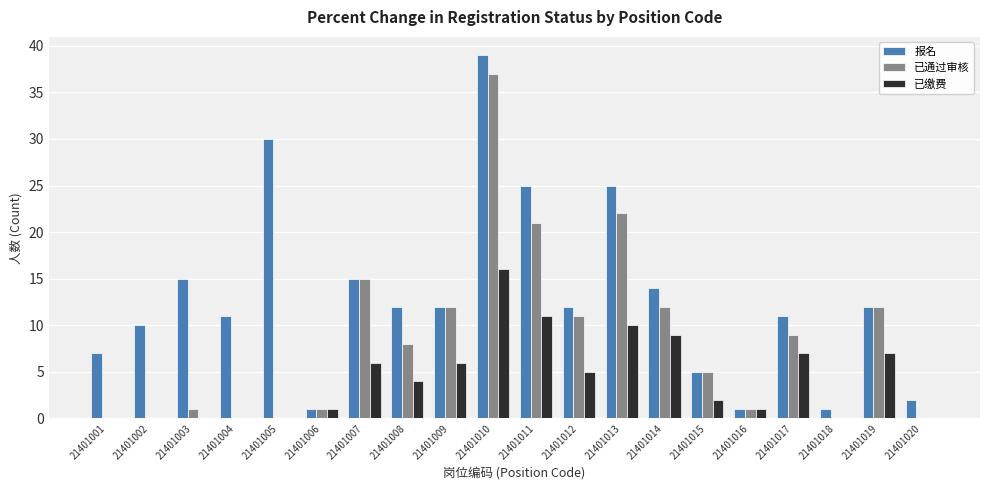

True or false: 已通过审核 has a value of 22 at 21401002.

False